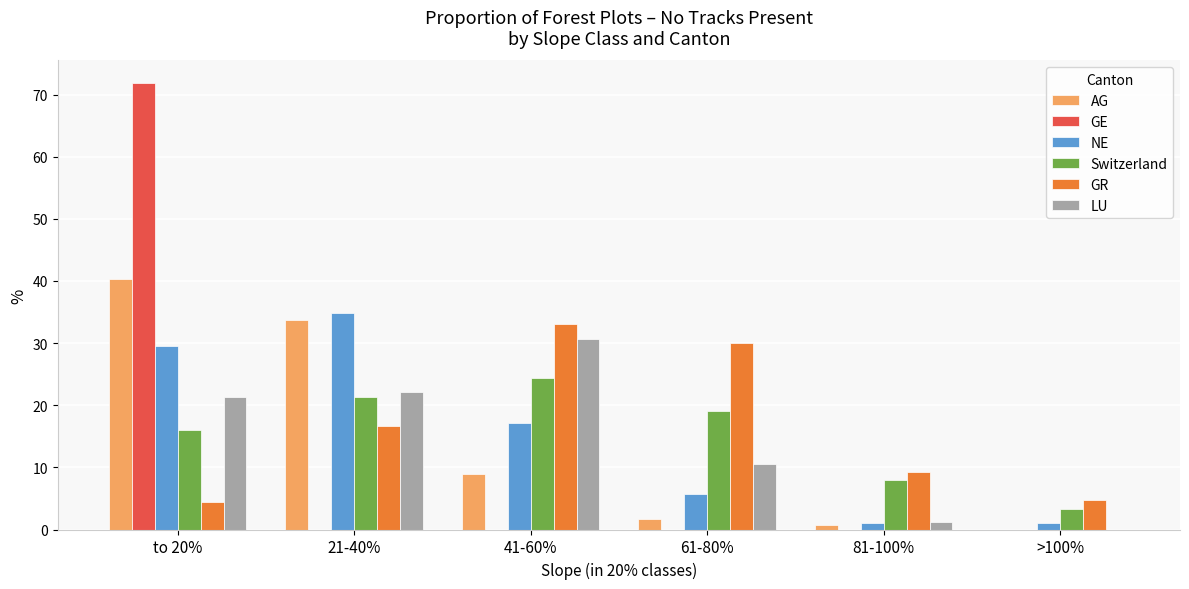

Between to 20% and 41-60%, which series saw the biggest shift?

GE